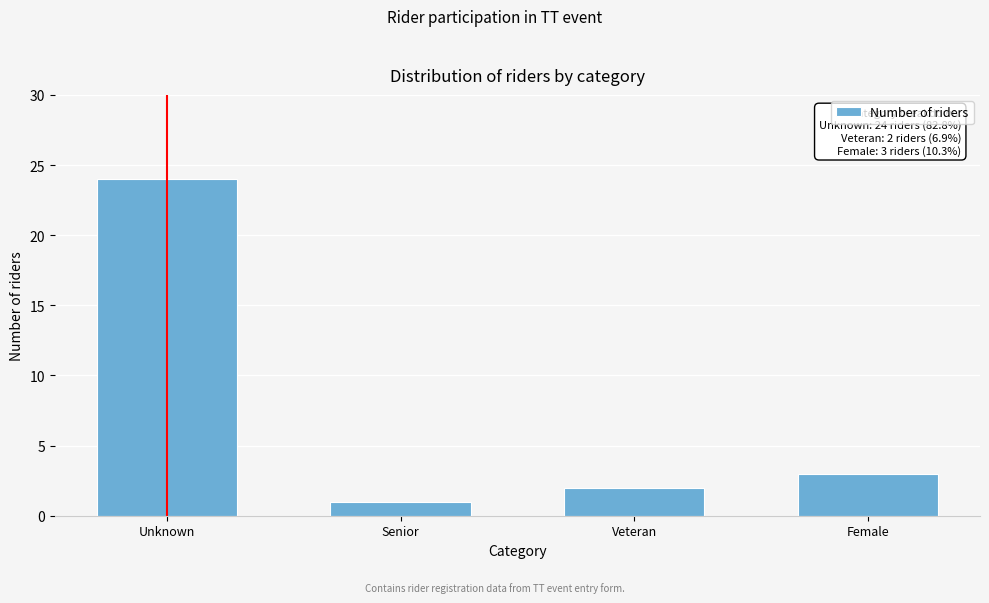

Reading left to right, what are all the values shown in this chart?

24	1	2	3